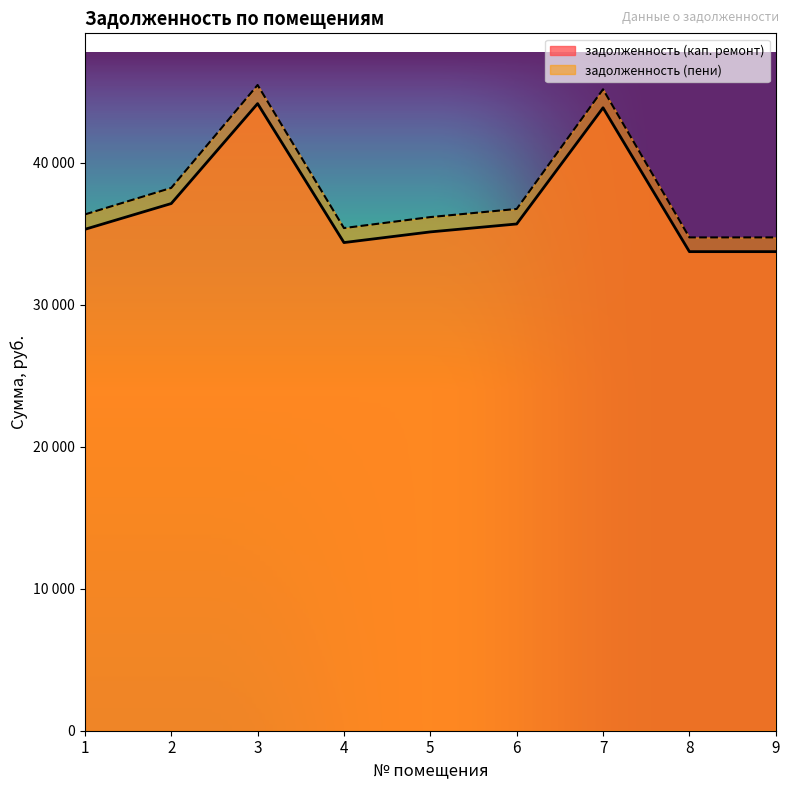

How many interior local valleys does the задолженность (кап. ремонт) series have?

1